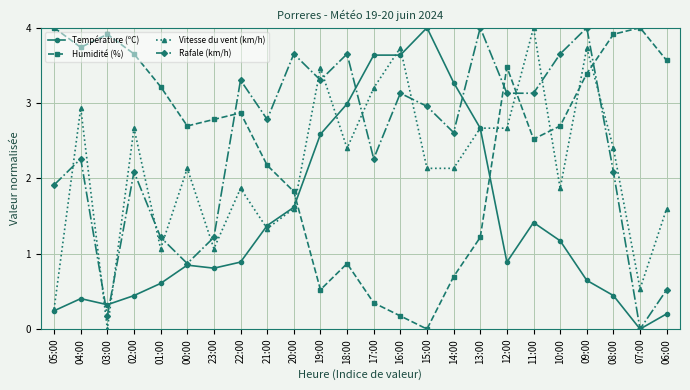

What is the maximum value for Rafale (km/h)?

4.0